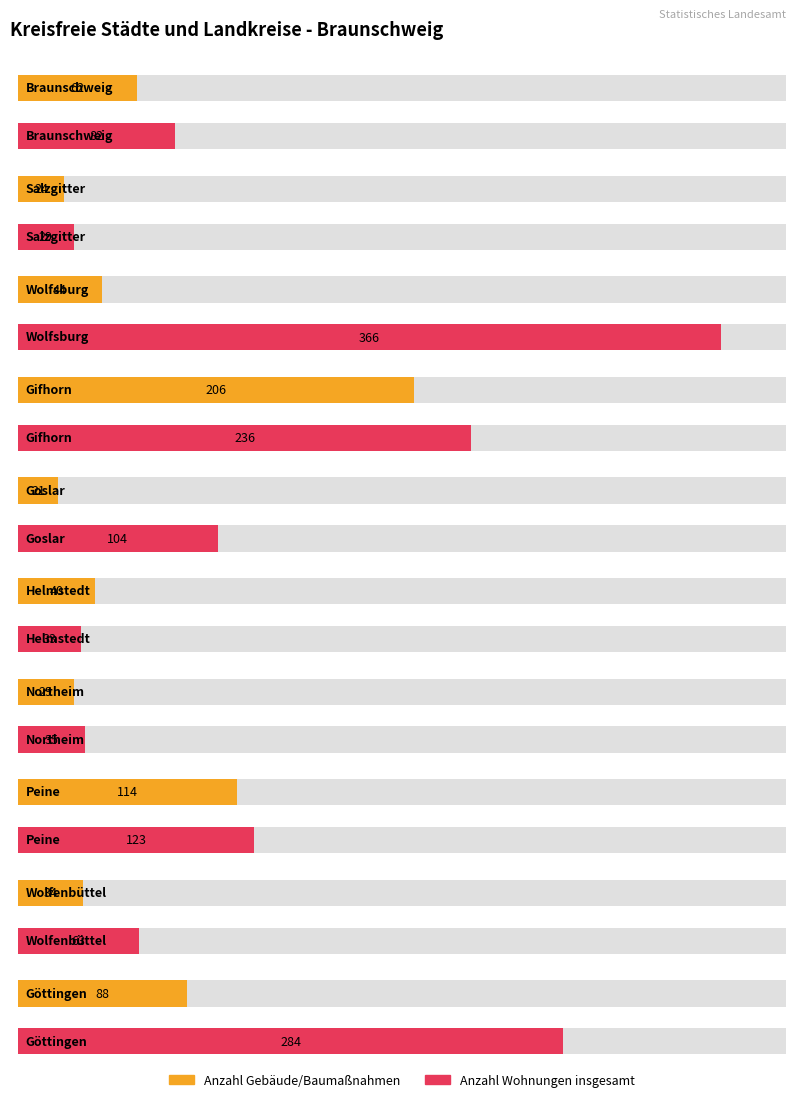

Does the chart contain stacked bars?

No